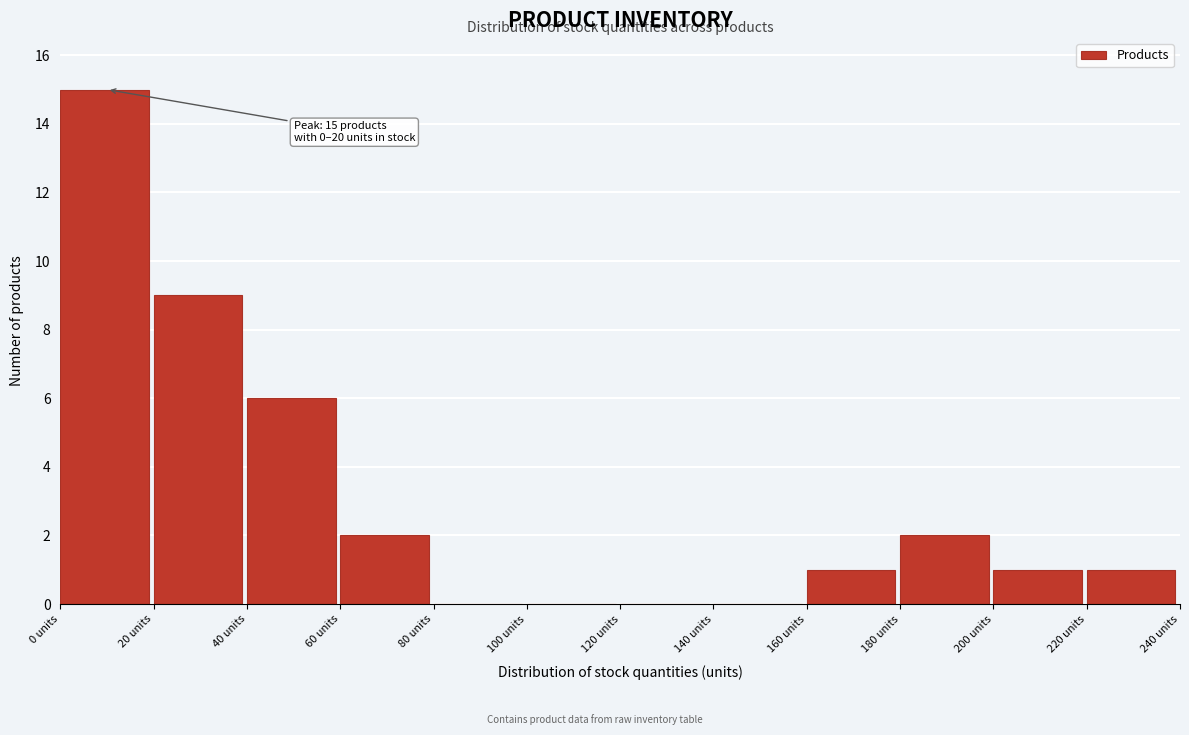

Which range on the x-axis has the tallest bar?

0 to 20